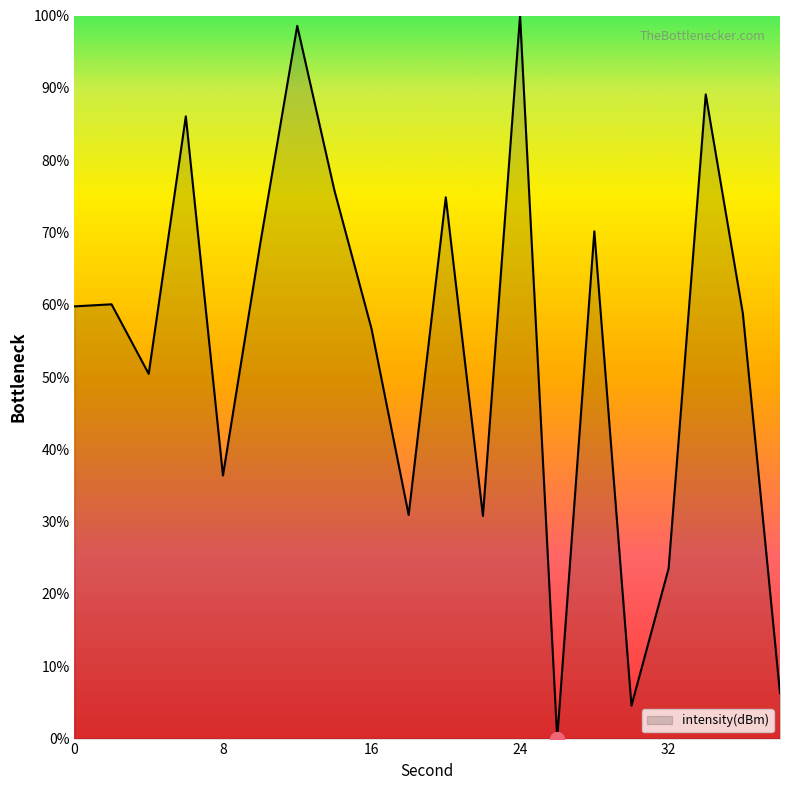

What is the difference between the maximum and minimum values?

100.0